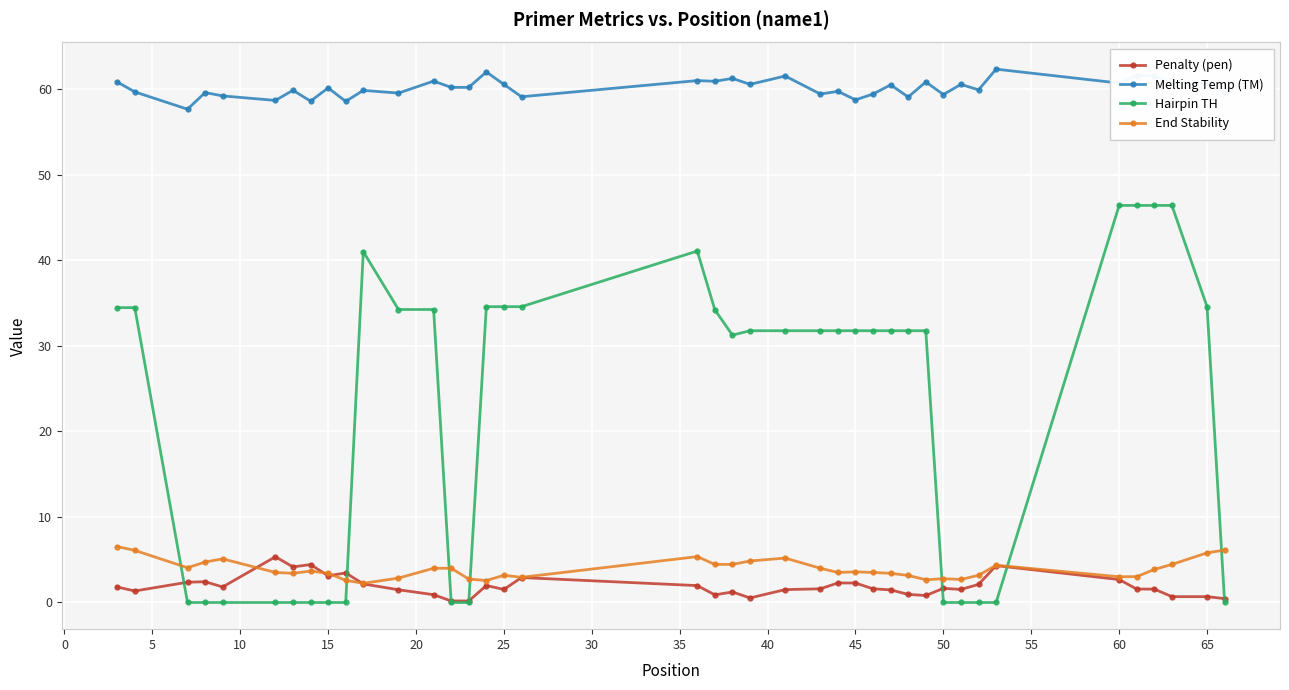

Which series has the widest spread of values?

Hairpin TH